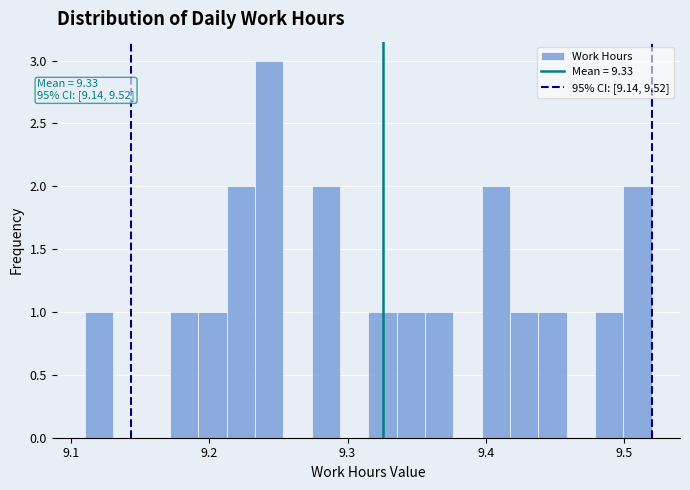

Read against the x-axis, roughly where is the centre of the tallest bar?

9.24